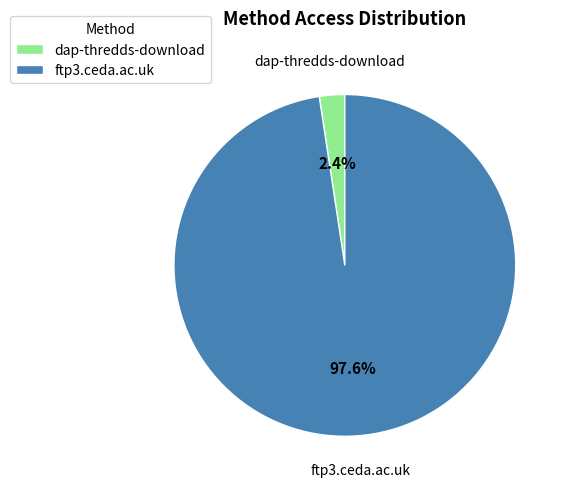

Count the number of slices in the pie.

2